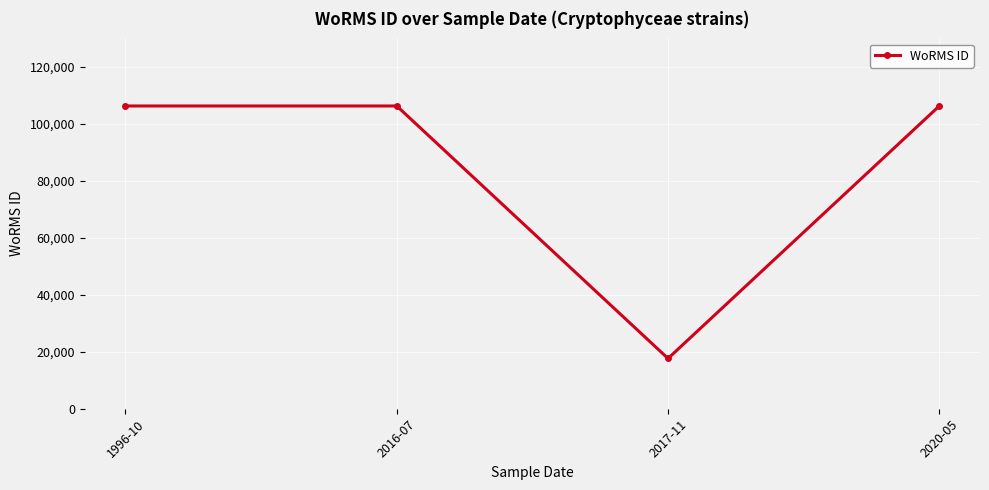

Reading right to left, transcribe all the data shown in this chart.

2020-05=106281	2017-11=17641	2016-07=106281	1996-10=106281